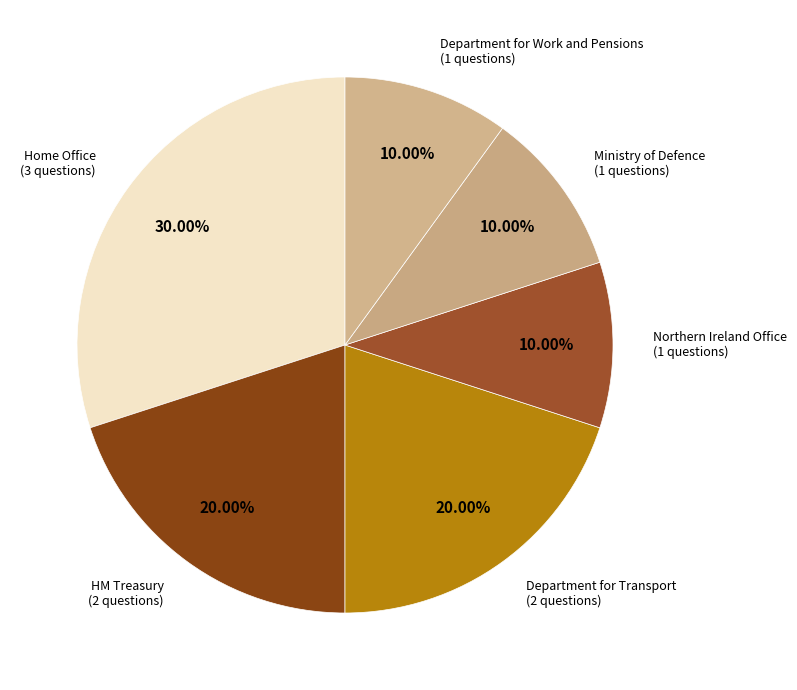

How many segments does this pie chart have?

6